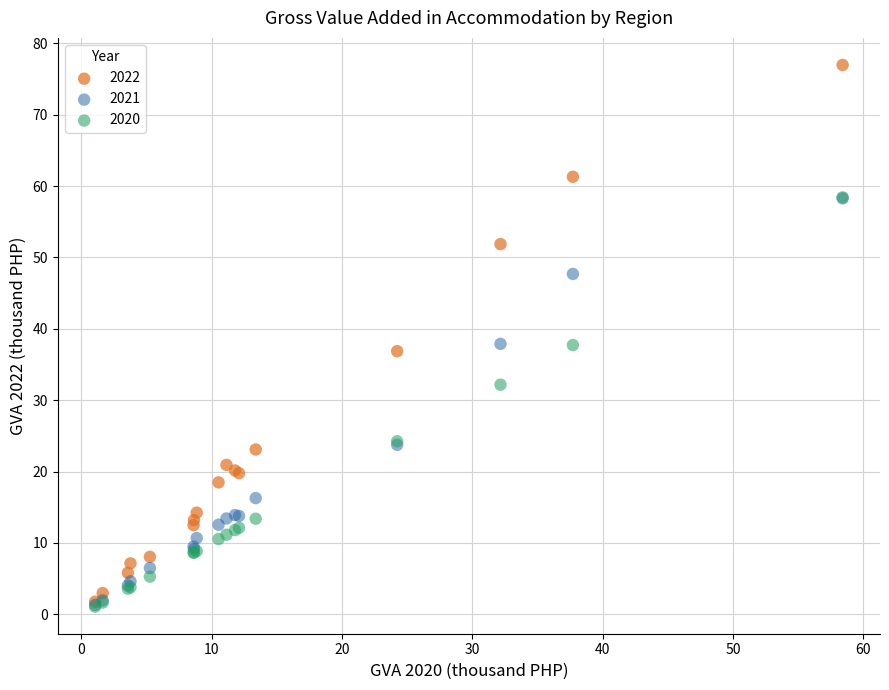

Which series has the largest Y range (max minus min)?

2022